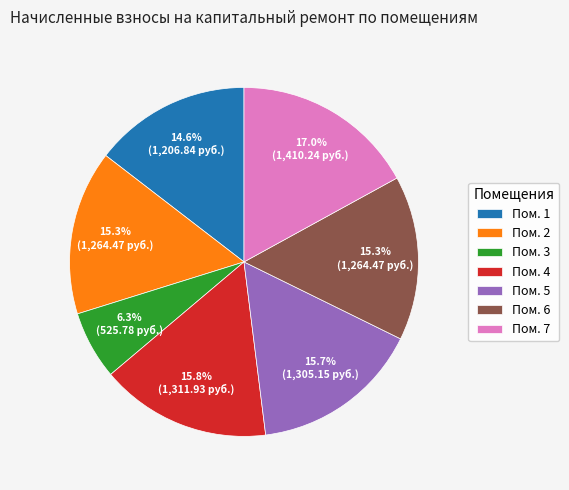

What portion of the pie excludes Пом. 6?

84.7%